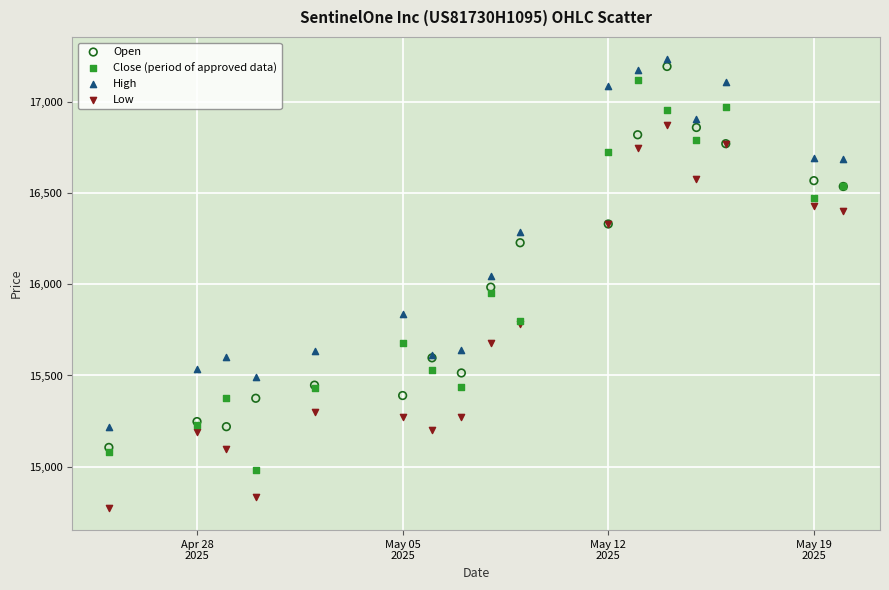

What are all the series names shown in the legend?

Open, Close (period of approved data), High, Low